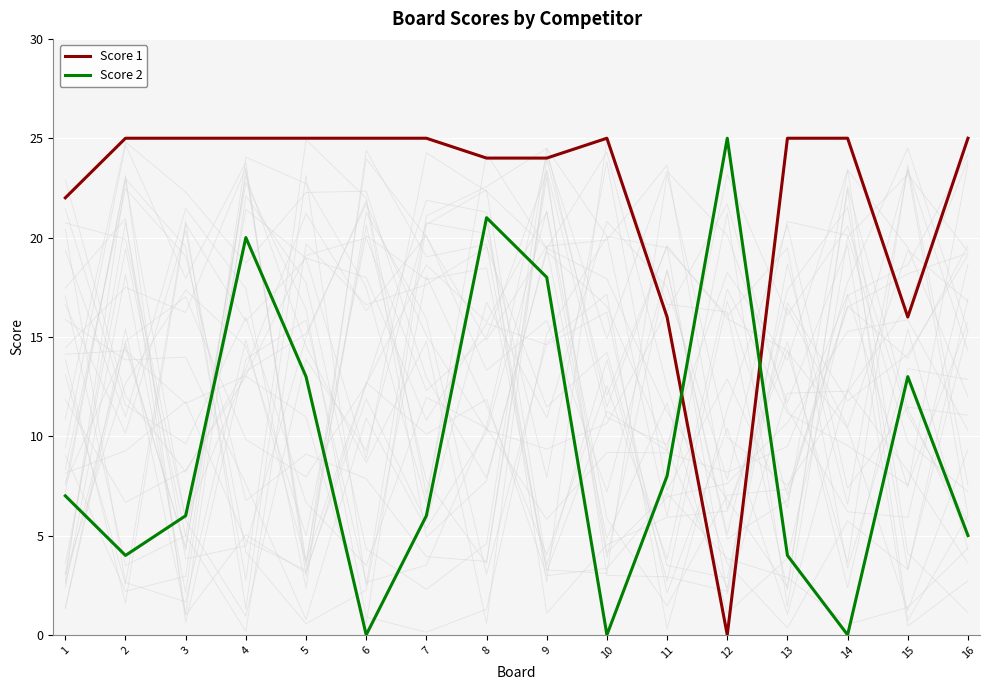

What is the sum of the Score 2 values at 12 and 14?

25